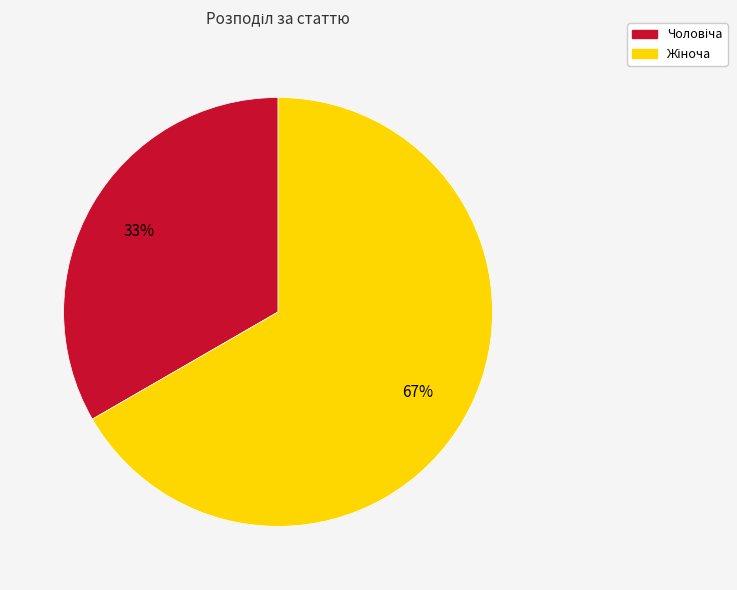

To the nearest percent, what is the average slice percentage?

50%